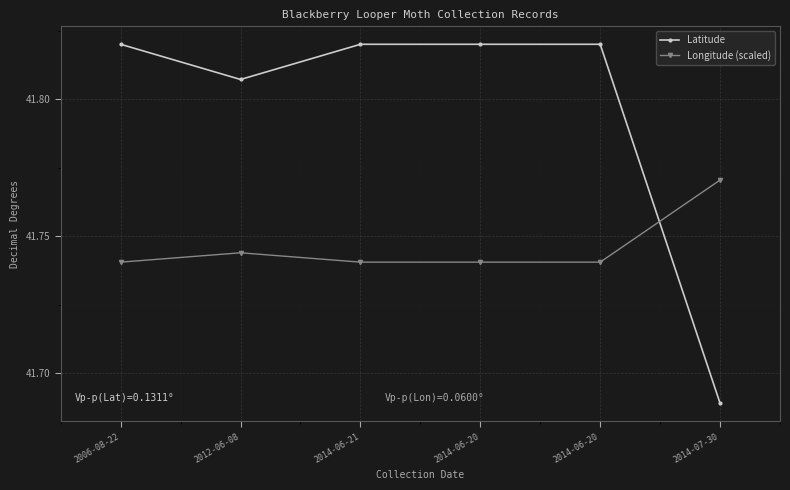

Reading right to left, transcribe all the data shown in this chart.

Latitude: 2014-07-30=41.7	2014-06-20=41.8	2014-06-20=41.8	2014-06-21=41.8	2012-06-08=41.8	2006-08-22=41.8
Longitude (scaled): 2014-07-30=41.8	2014-06-20=41.7	2014-06-20=41.7	2014-06-21=41.7	2012-06-08=41.7	2006-08-22=41.7